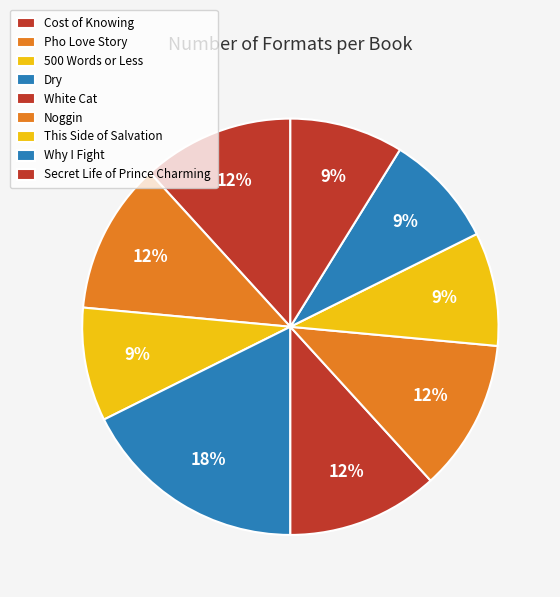

To the nearest percent, what is the average slice percentage?

11%